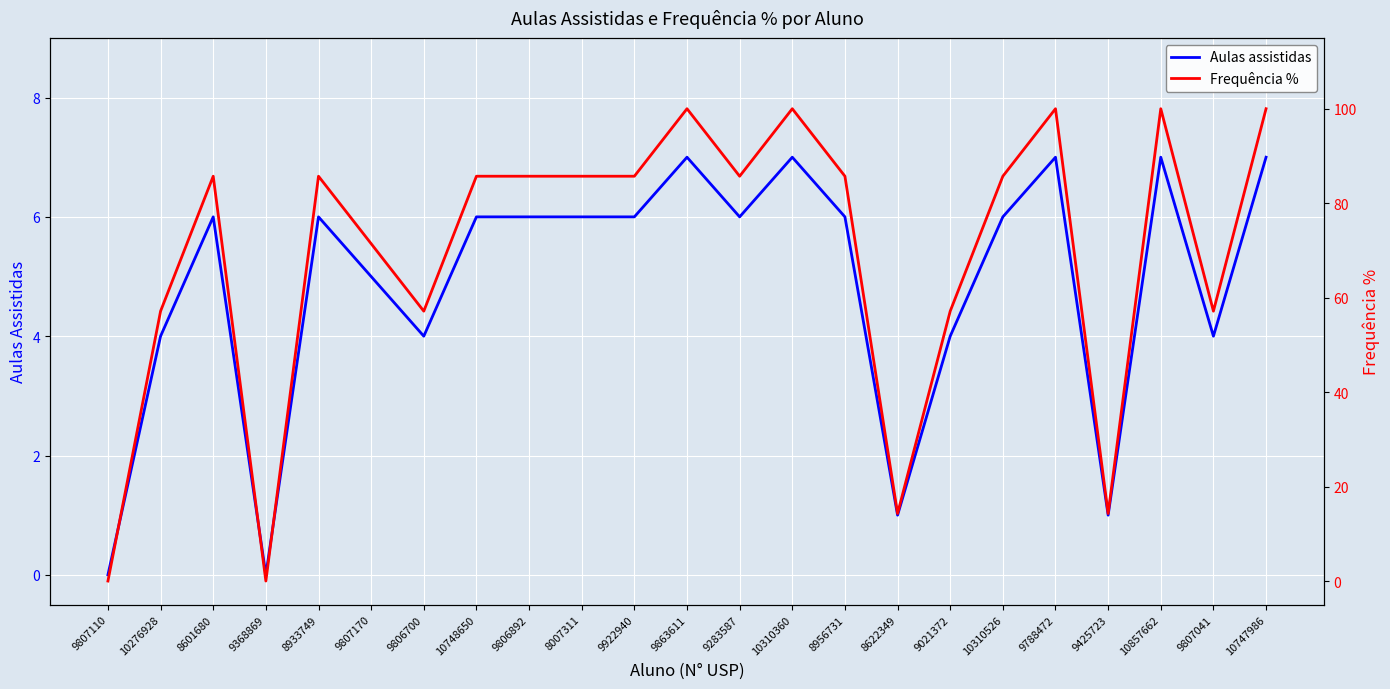

Reading right to left, extract all data points from this chart.

Aulas assistidas: 10747986=7.0	9807041=4.0	10857662=7.0	9425723=1.0	9788472=7.0	10310526=6.0	9021372=4.0	8622349=1.0	8956731=6.0	10310360=7.0	9283587=6.0	9863611=7.0	9922940=6.0	8007311=6.0	9806892=6.0	10748650=6.0	9806700=4.0	9807170=5.0	8933749=6.0	9368869=0.0	8601680=6.0	10276928=4.0	9807110=0.0
Frequência %: 10747986=100.0	9807041=57.1	10857662=100.0	9425723=14.3	9788472=100.0	10310526=85.7	9021372=57.1	8622349=14.3	8956731=85.7	10310360=100.0	9283587=85.7	9863611=100.0	9922940=85.7	8007311=85.7	9806892=85.7	10748650=85.7	9806700=57.1	9807170=71.4	8933749=85.7	9368869=0.0	8601680=85.7	10276928=57.1	9807110=0.0